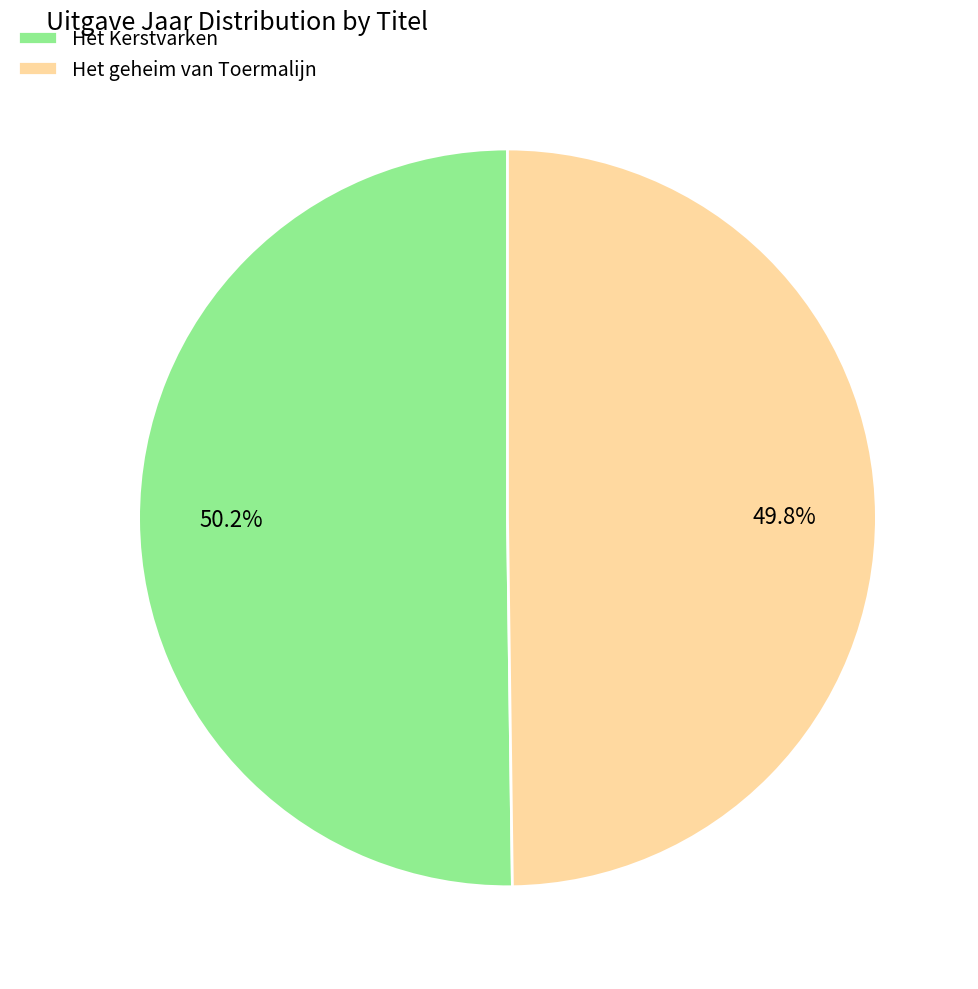

What is the total percentage of Het Kerstvarken and Het geheim van Toermalijn?

100.0%